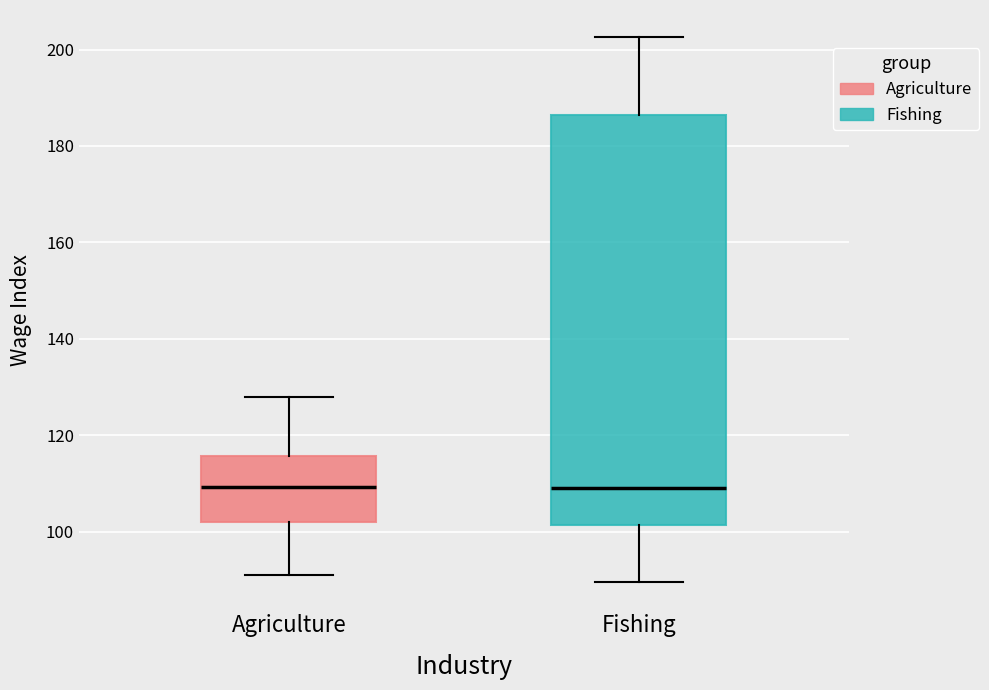

Reading left to right, read every box against the y-axis: the position of its median line, the range the box covers, and the ends of its whiskers. The values are not printed on the chart, so give them approximately, as read against the axis.

Agriculture: median 110, box 102 to 116, whiskers 92 to 128
Fishing: median 110, box 102 to 186, whiskers 90 to 202